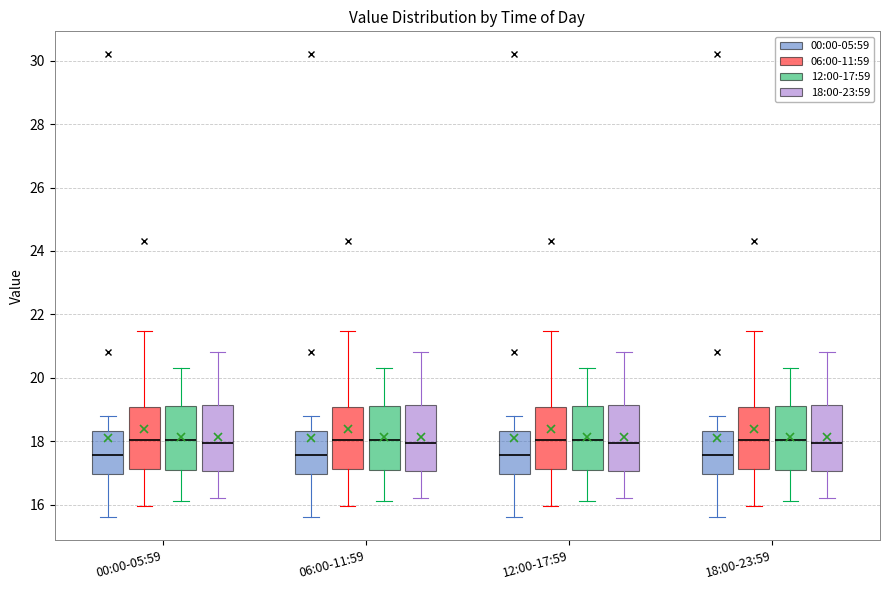

Reading left to right, transcribe this box plot: for each box, give where its median line is, the range the box spans, and where its two whiskers end, as read against the y-axis. The values are not printed on the chart, so give them approximately, as read against the axis.

00:00-05:59 (00:00-05:59): median 17.6, box 17.0 to 18.4, whiskers 15.6 to 18.8
00:00-05:59 (06:00-11:59): median 18.0, box 17.2 to 19.0, whiskers 16.0 to 21.4
00:00-05:59 (12:00-17:59): median 18.0, box 17.2 to 19.2, whiskers 16.2 to 20.4
00:00-05:59 (18:00-23:59): median 18.0, box 17.0 to 19.2, whiskers 16.2 to 20.8
06:00-11:59 (00:00-05:59): median 17.6, box 17.0 to 18.4, whiskers 15.6 to 18.8
06:00-11:59 (06:00-11:59): median 18.0, box 17.2 to 19.0, whiskers 16.0 to 21.4
06:00-11:59 (12:00-17:59): median 18.0, box 17.2 to 19.2, whiskers 16.2 to 20.4
06:00-11:59 (18:00-23:59): median 18.0, box 17.0 to 19.2, whiskers 16.2 to 20.8
12:00-17:59 (00:00-05:59): median 17.6, box 17.0 to 18.4, whiskers 15.6 to 18.8
12:00-17:59 (06:00-11:59): median 18.0, box 17.2 to 19.0, whiskers 16.0 to 21.4
12:00-17:59 (12:00-17:59): median 18.0, box 17.2 to 19.2, whiskers 16.2 to 20.4
12:00-17:59 (18:00-23:59): median 18.0, box 17.0 to 19.2, whiskers 16.2 to 20.8
18:00-23:59 (00:00-05:59): median 17.6, box 17.0 to 18.4, whiskers 15.6 to 18.8
18:00-23:59 (06:00-11:59): median 18.0, box 17.2 to 19.0, whiskers 16.0 to 21.4
18:00-23:59 (12:00-17:59): median 18.0, box 17.2 to 19.2, whiskers 16.2 to 20.4
18:00-23:59 (18:00-23:59): median 18.0, box 17.0 to 19.2, whiskers 16.2 to 20.8